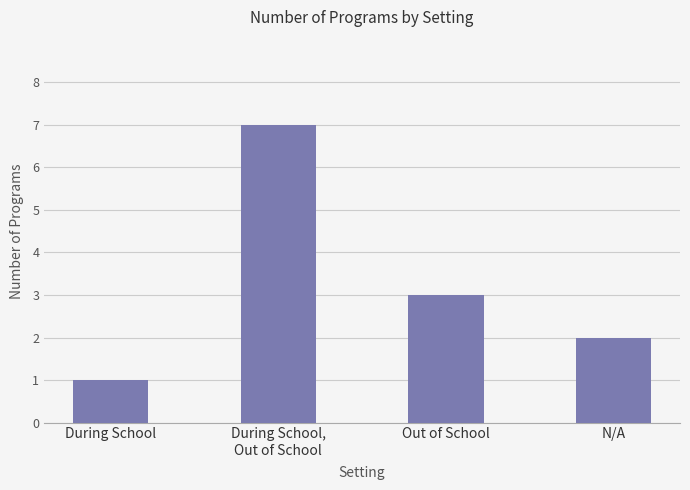

List the labels in order of value, largest first.

During School,
Out of School, Out of School, N/A, During School